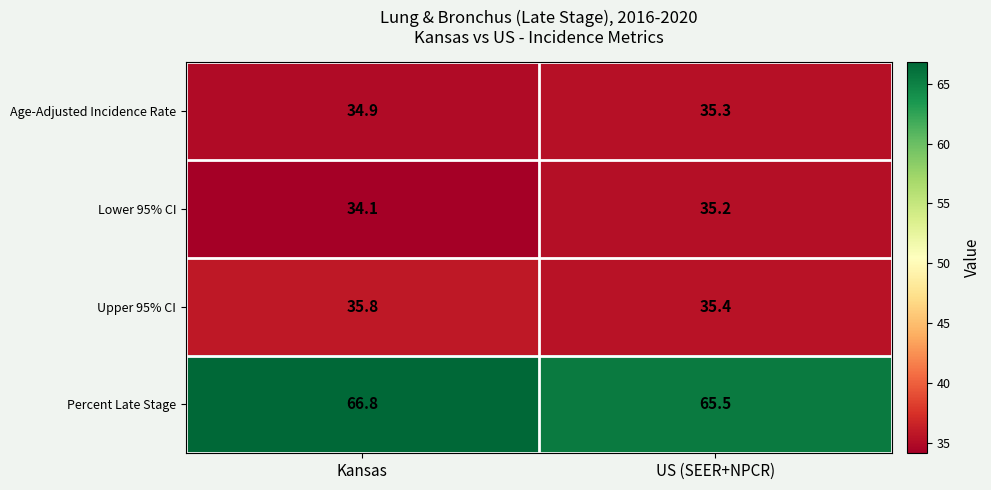

At how many categories does at least one series exceed 66?

1